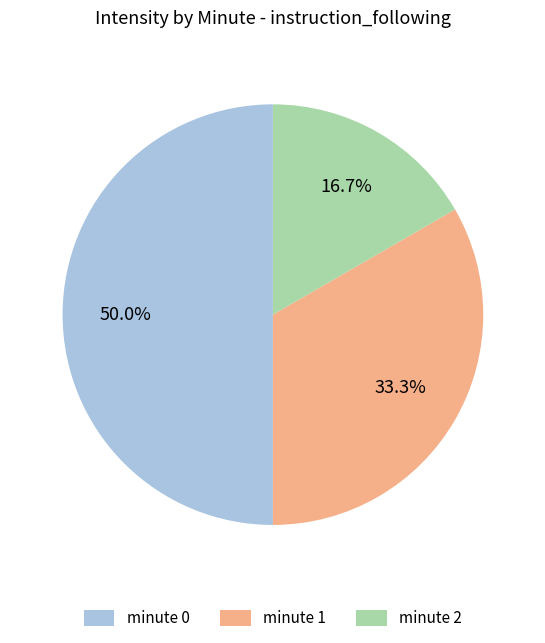

How many slices are in this pie chart?

3